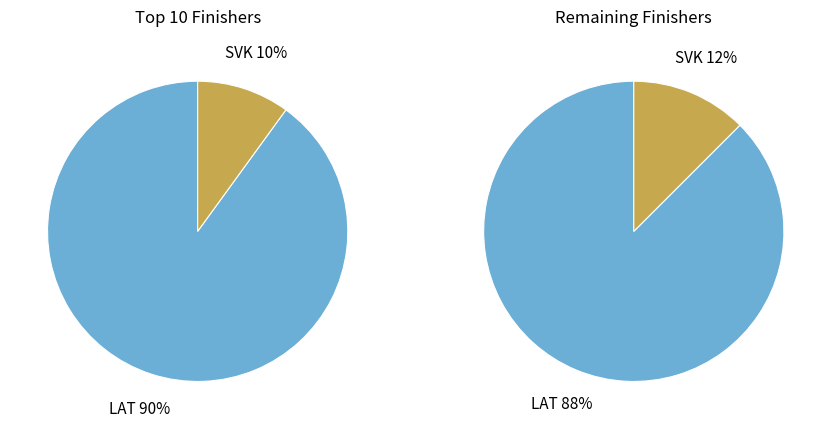

Which slice is the largest?

LAT